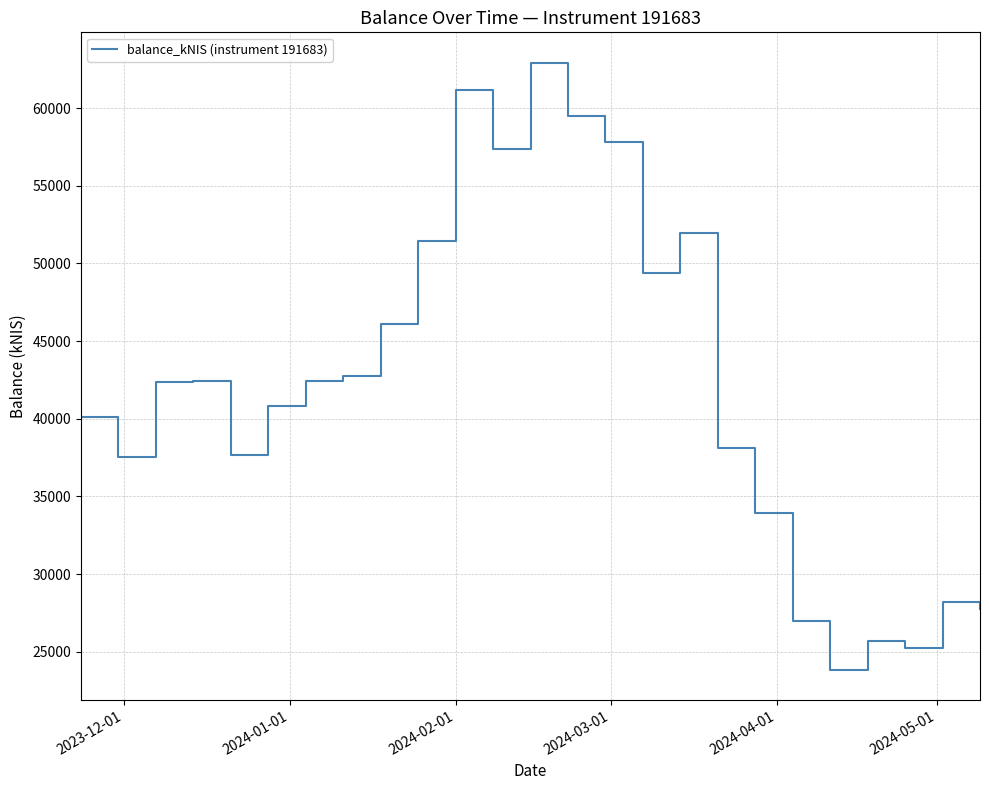

What is the minimum value shown in the chart?

23853.7